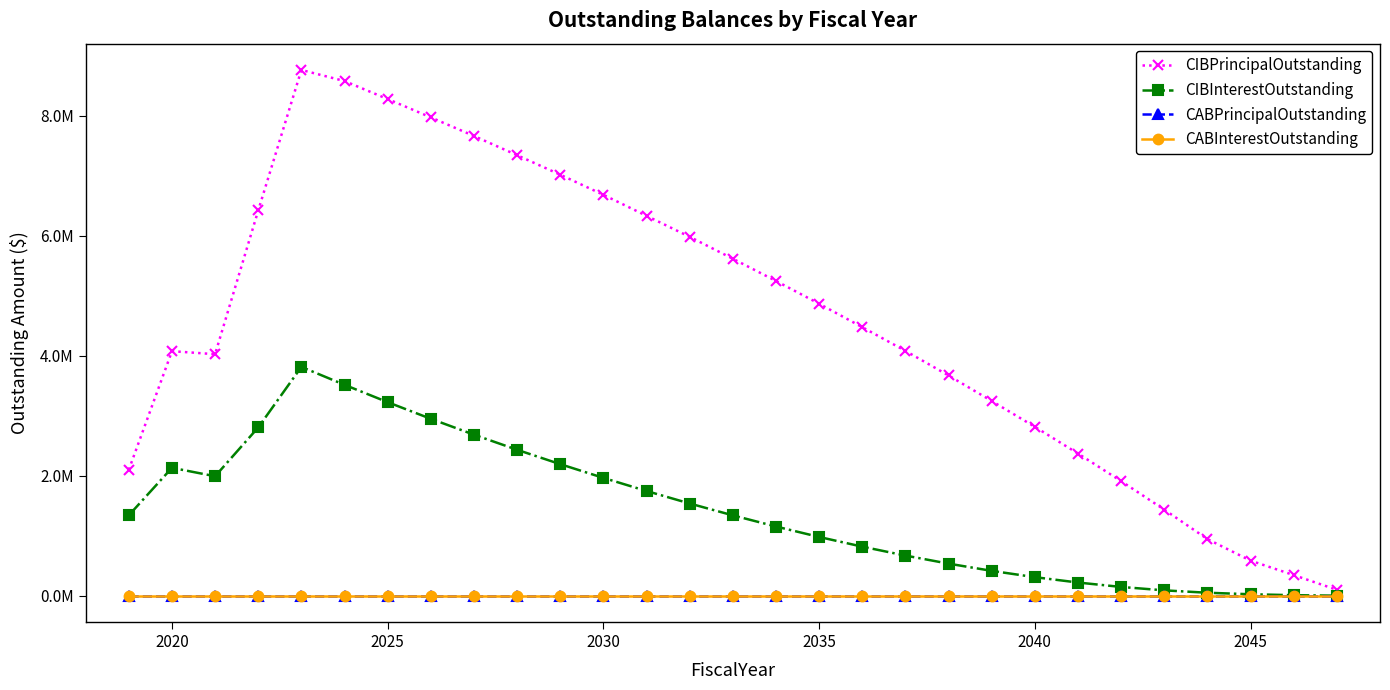

Does the chart have visible grid lines?

No